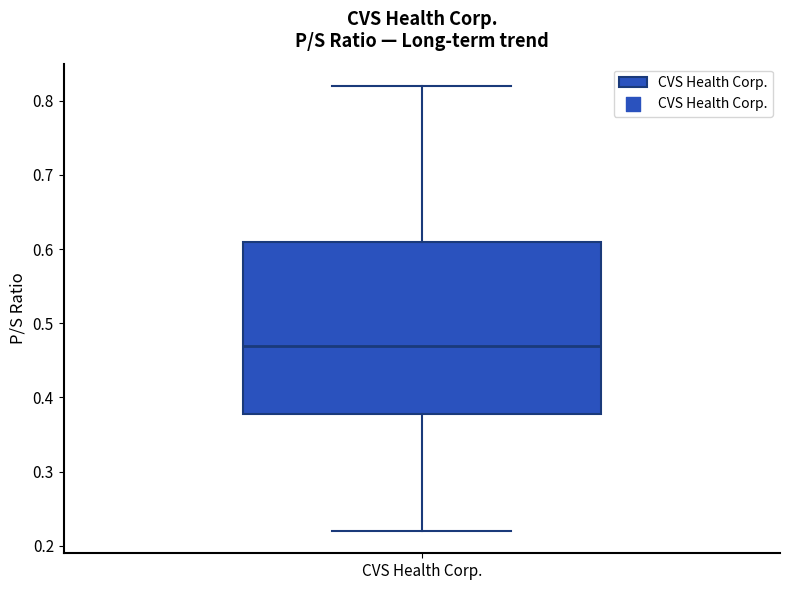

Where does the median line of the box for CVS Health Corp. sit on the y-axis? The values are not printed on the chart, so give them approximately, as read against the axis.

0.47